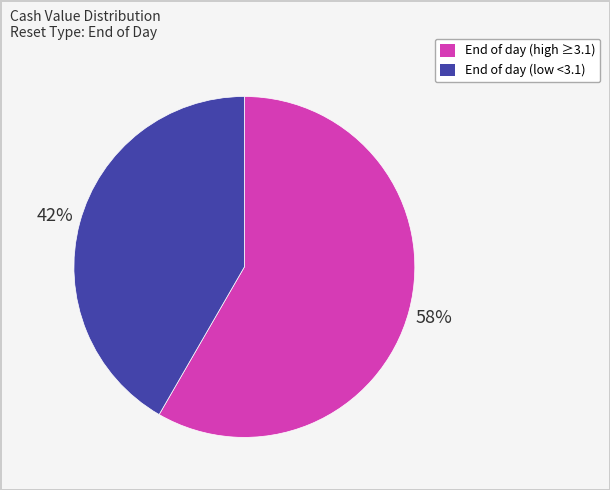

To the nearest percent, what is the average slice percentage?

50%